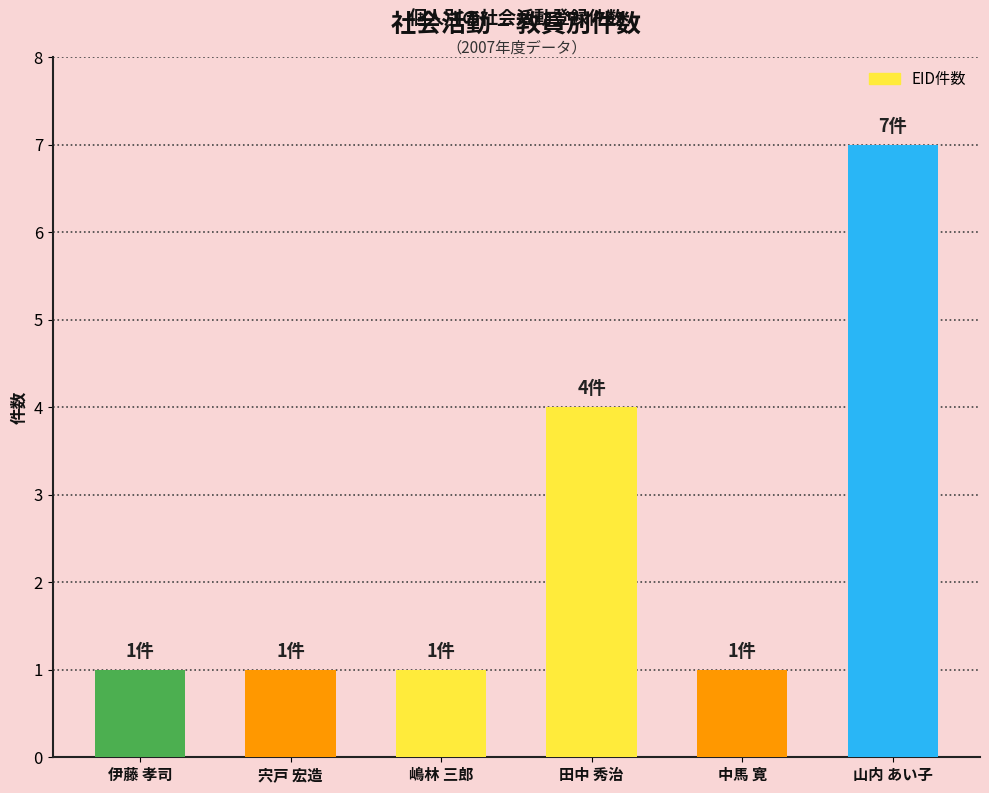

Which label corresponds to the largest value in the chart?

山内 あい子